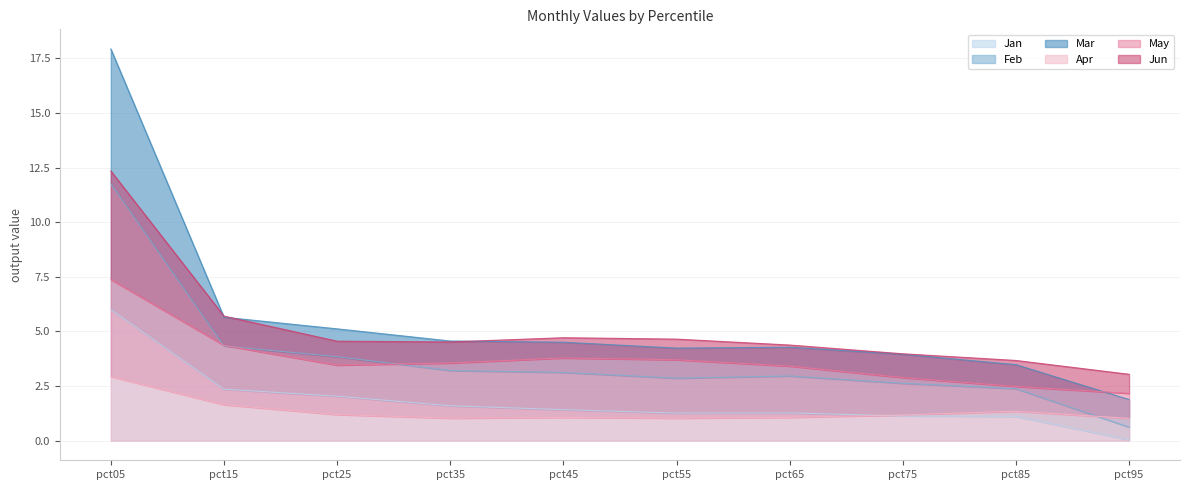

How many categories are shown in the chart?

10